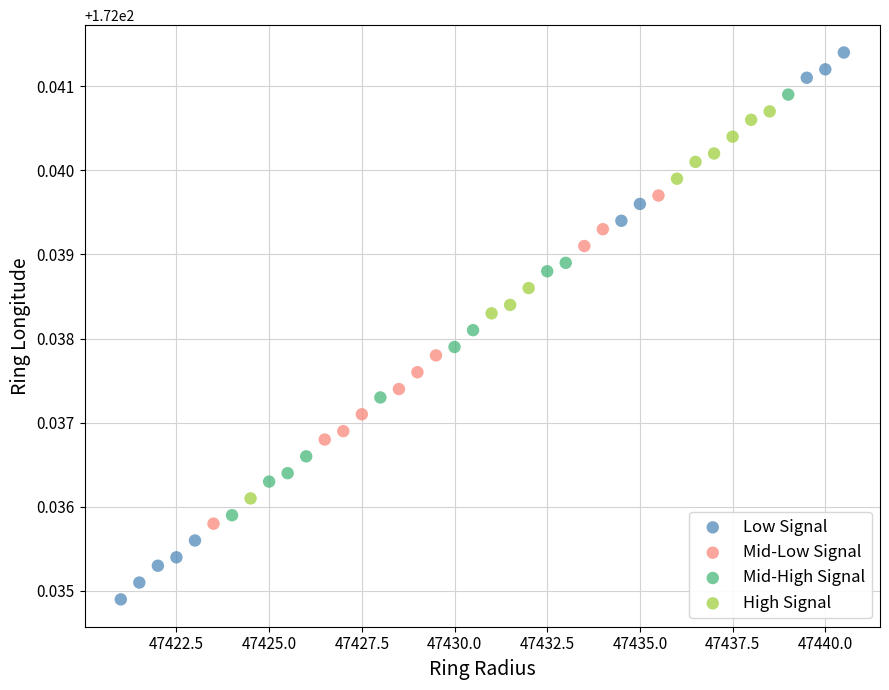

Which series contains the highest Y value?

Low Signal